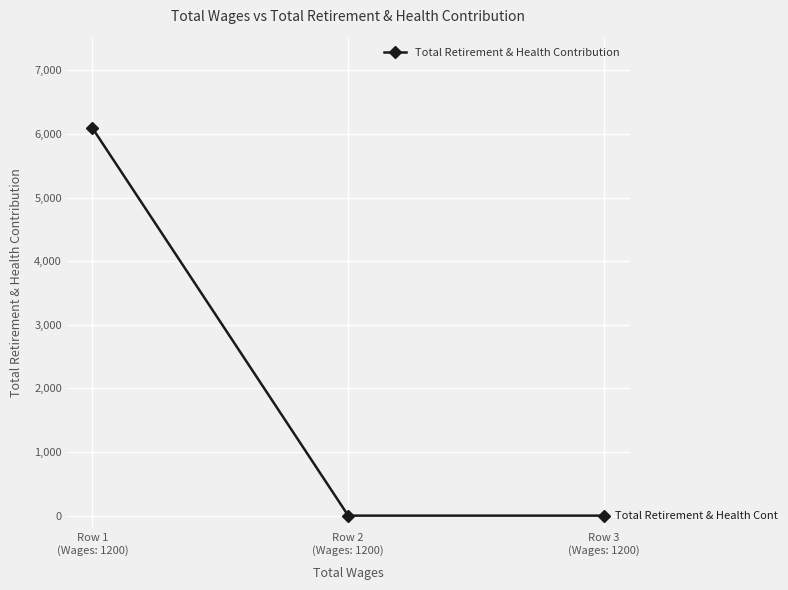

How many categories are shown in the chart?

3